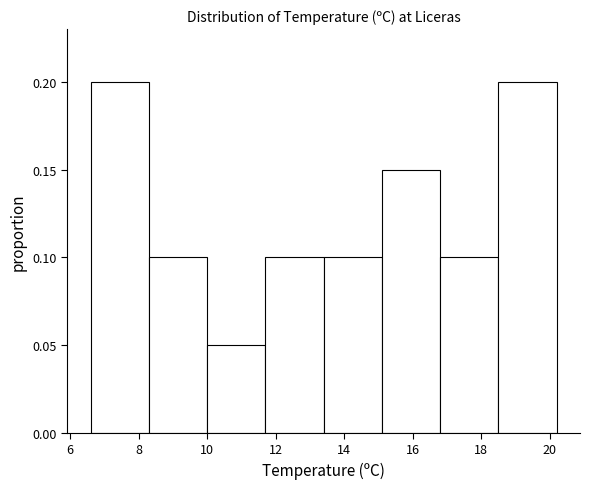

Reading left to right, list every bar in this chart as the range it spans on the x-axis followed by its height. Neither the bar edges nor the heights are printed on the chart, so give them approximately, as read against the axes.

6.6 to 8.3: 0.20
8.3 to 10.0: 0.10
10.0 to 11.7: 0.05
11.7 to 13.4: 0.10
13.4 to 15.1: 0.10
15.1 to 16.8: 0.15
16.8 to 18.5: 0.10
18.5 to 20.2: 0.20